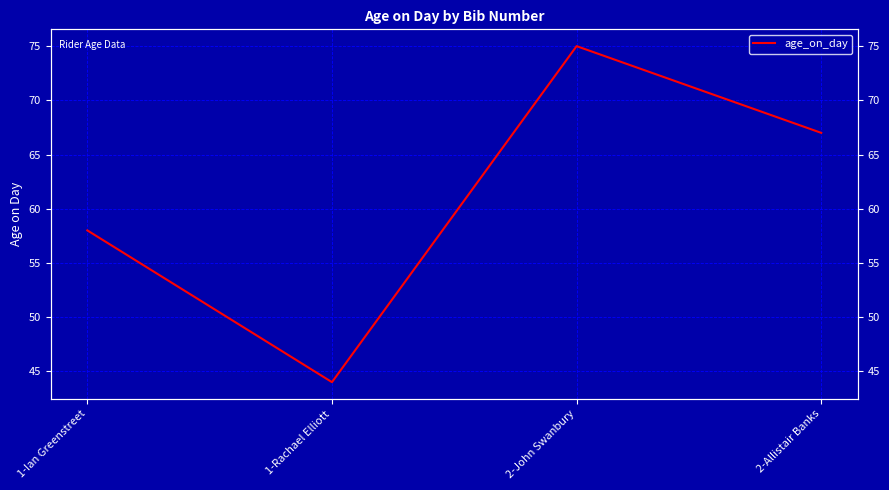

How many categories are shown in the chart?

4